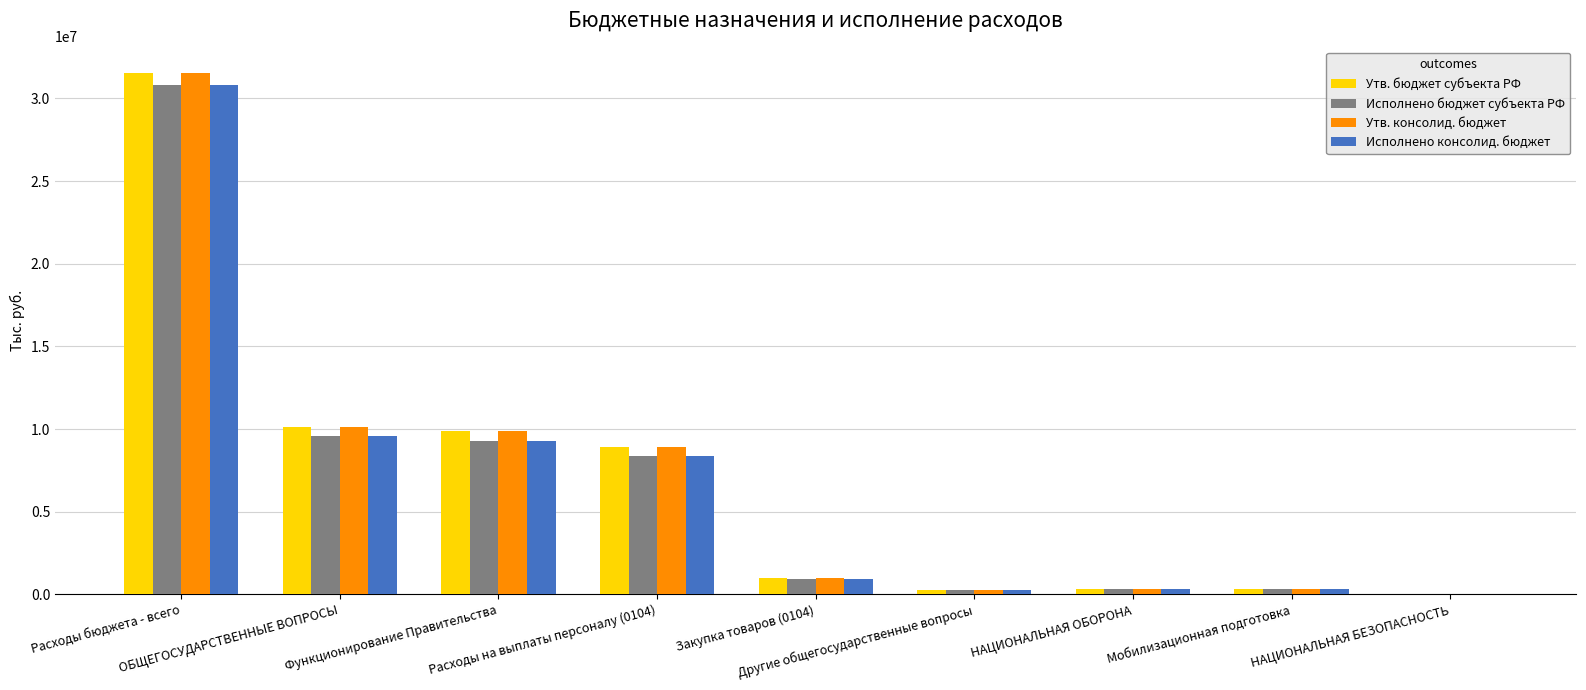

What are all the series names shown in the legend?

Утв. бюджет субъекта РФ, Исполнено бюджет субъекта РФ, Утв. консолид. бюджет, Исполнено консолид. бюджет